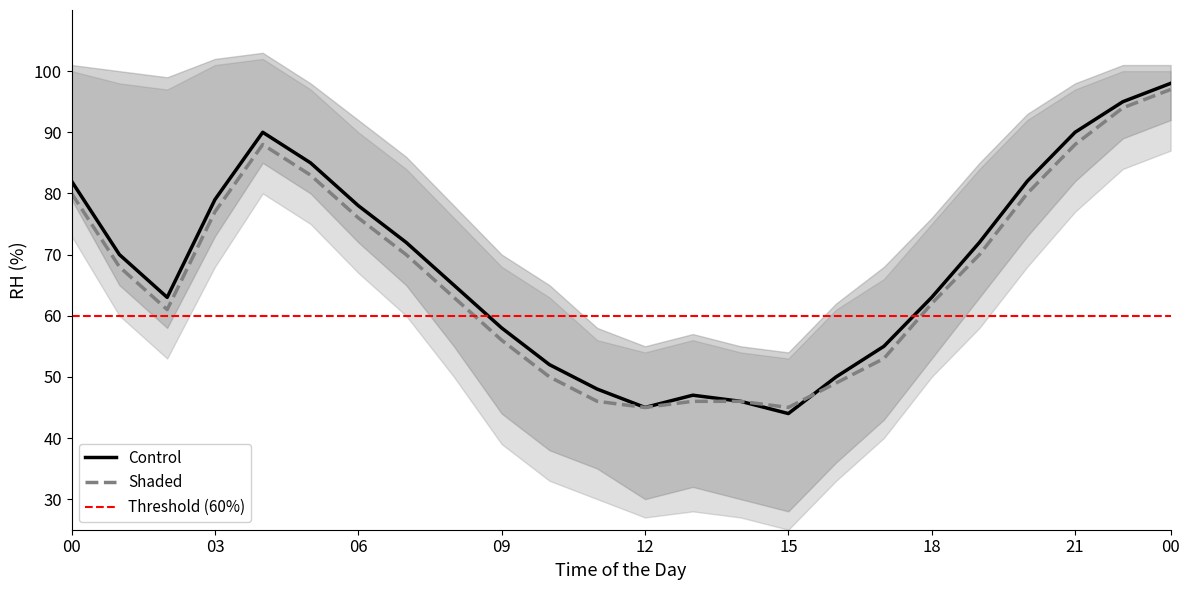

Where does the Shaded series first go above 68?

00